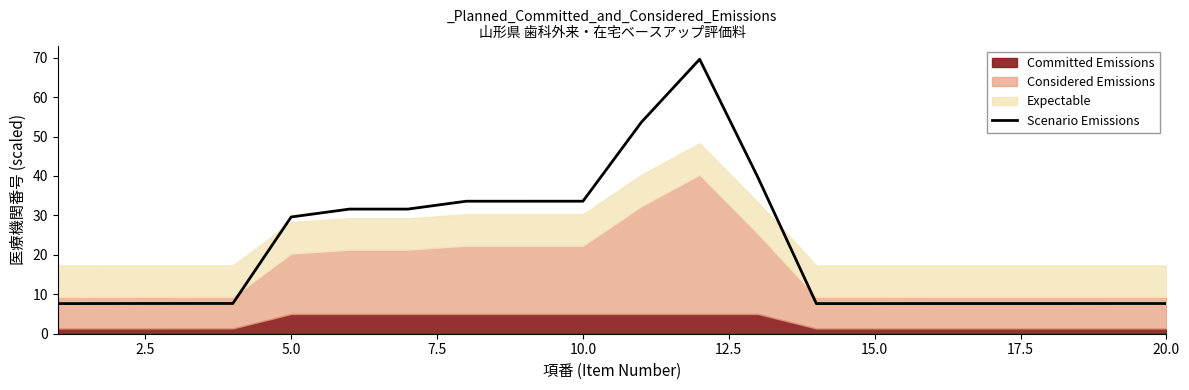

The chart shows a value of 12.6 at 18. True or false?

False